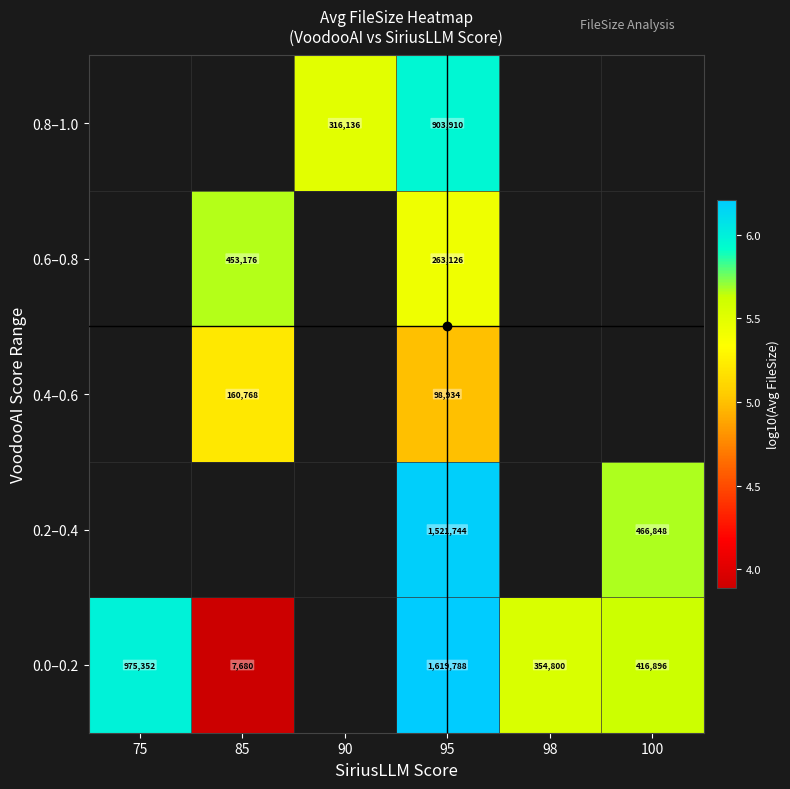

How many series are shown in this chart?

5